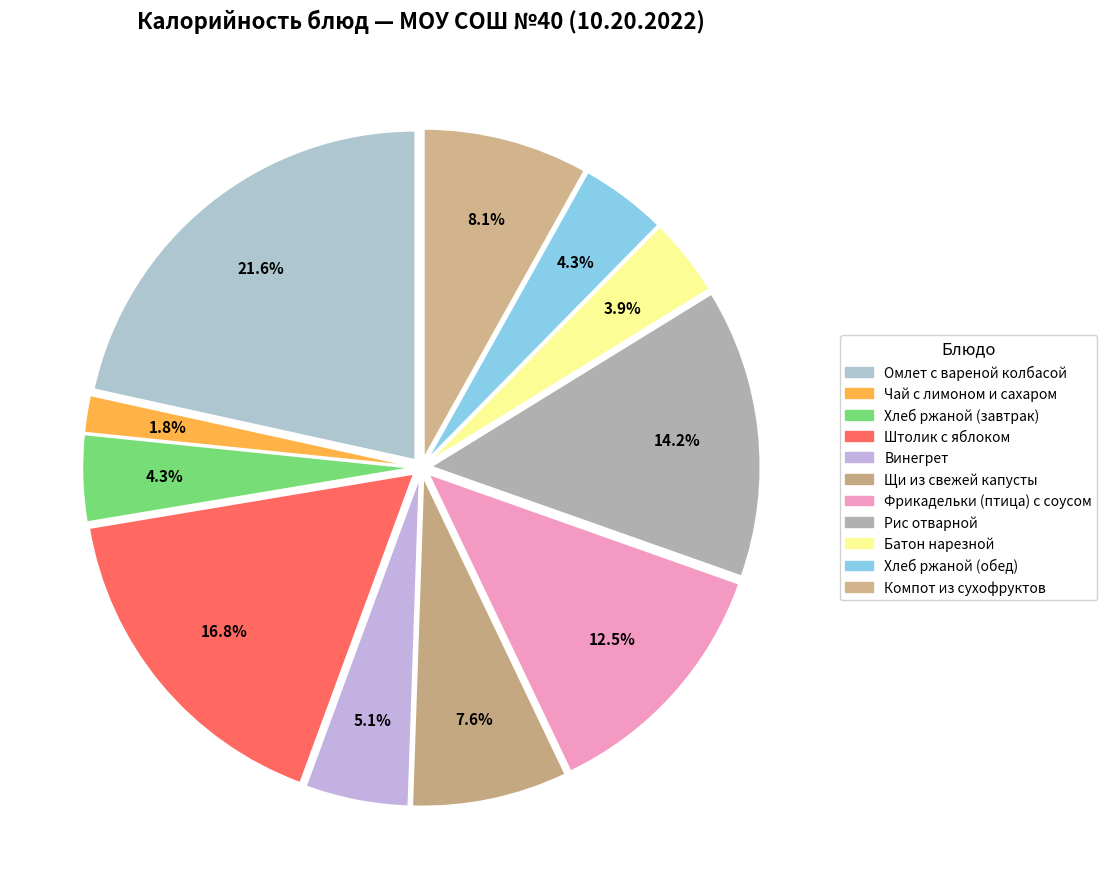

Count the number of slices in the pie.

11